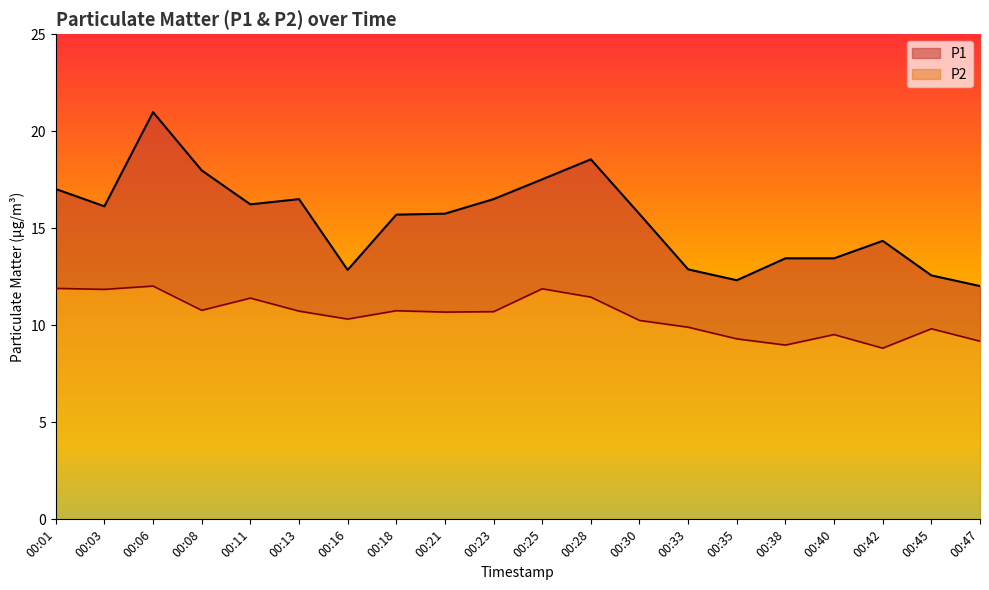

What is the minimum value shown in the chart?

8.8